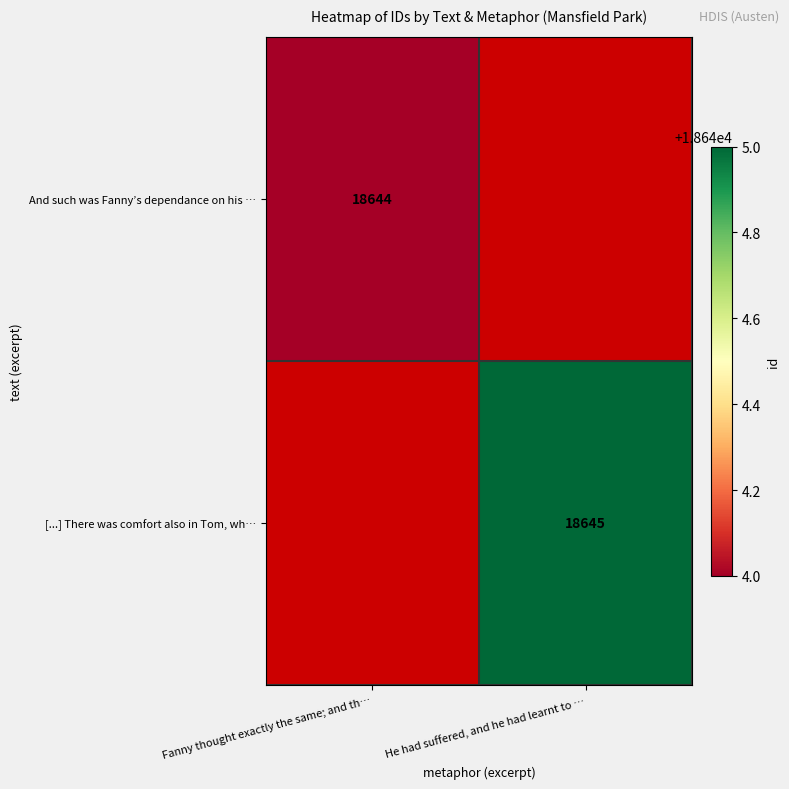

The value of And such was Fanny’s dependance on his … at Fanny thought exactly the same; and th… is 18644. True or false?

True